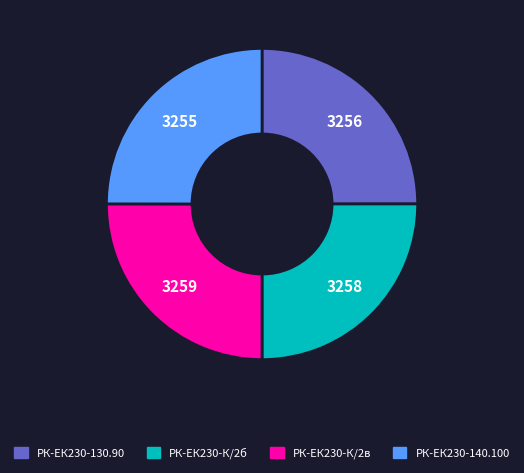

Is РК-ЕК230-140.100 the majority of the pie?

No